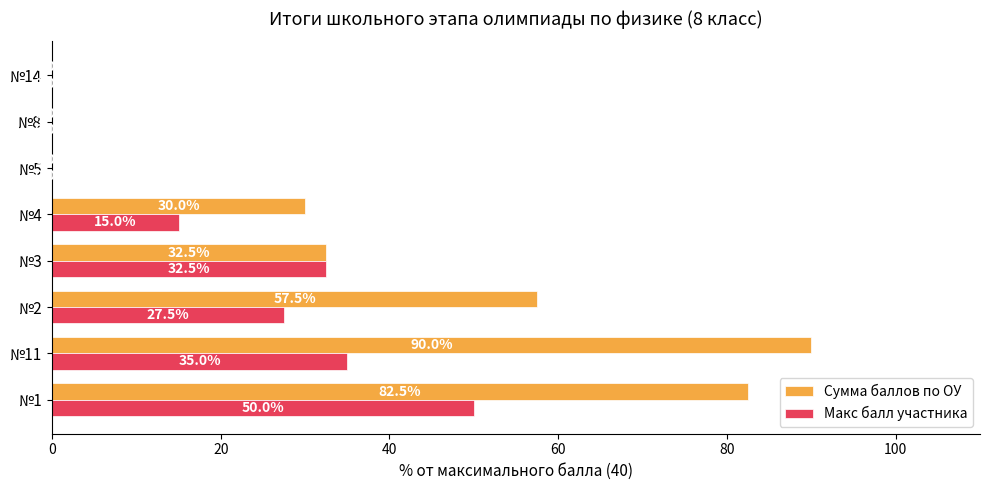

The value of Макс балл участника at №1 is 50.0. True or false?

True